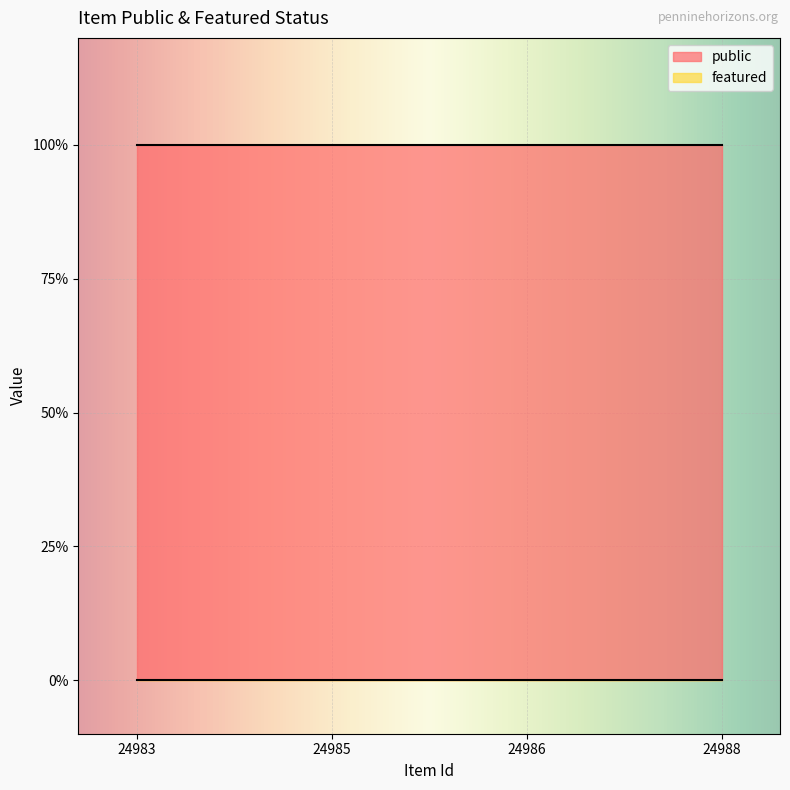

At how many categories does at least one series exceed 0?

4